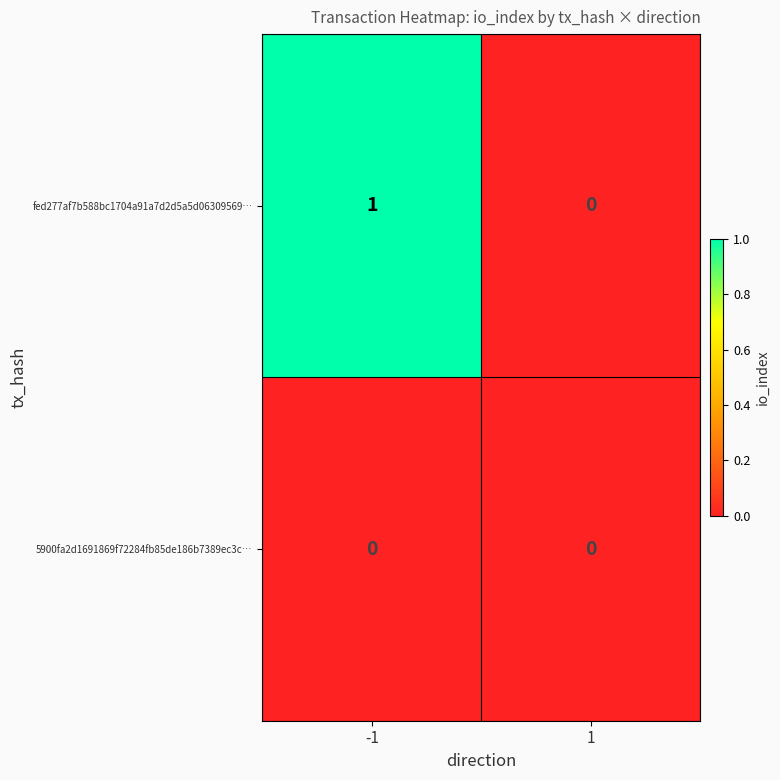

What is the spread (max minus min) of values at -1?

1